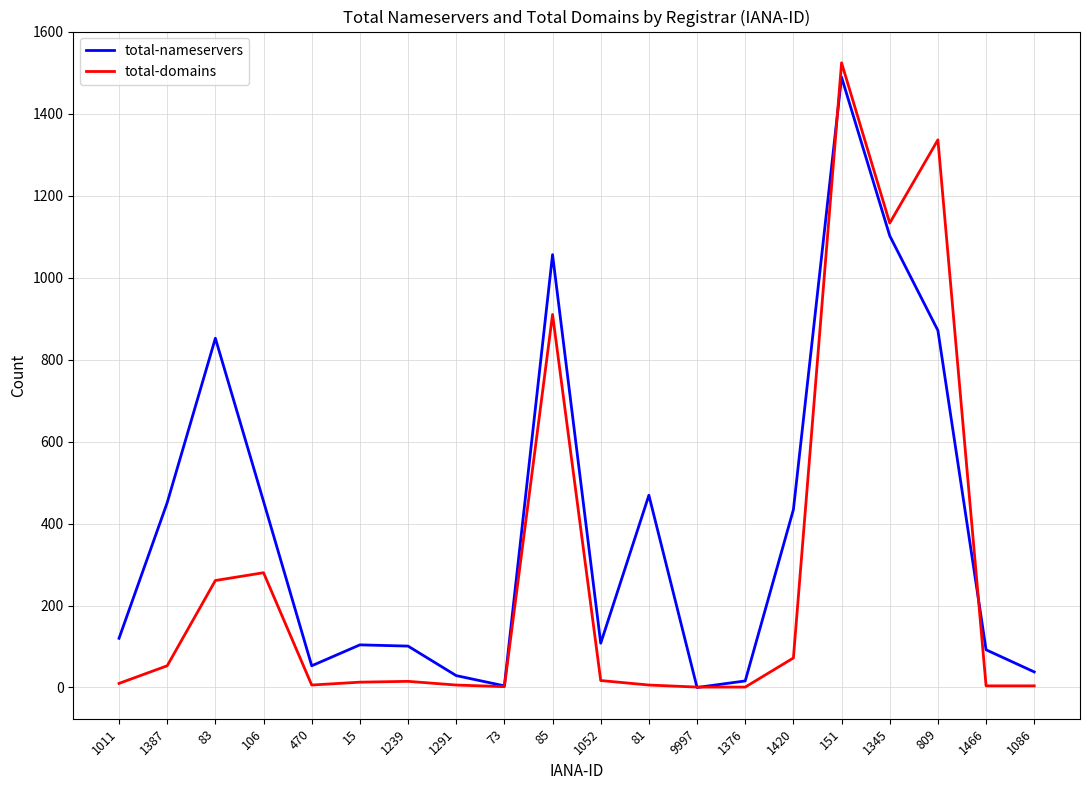

What are all the series names shown in the legend?

total-nameservers, total-domains